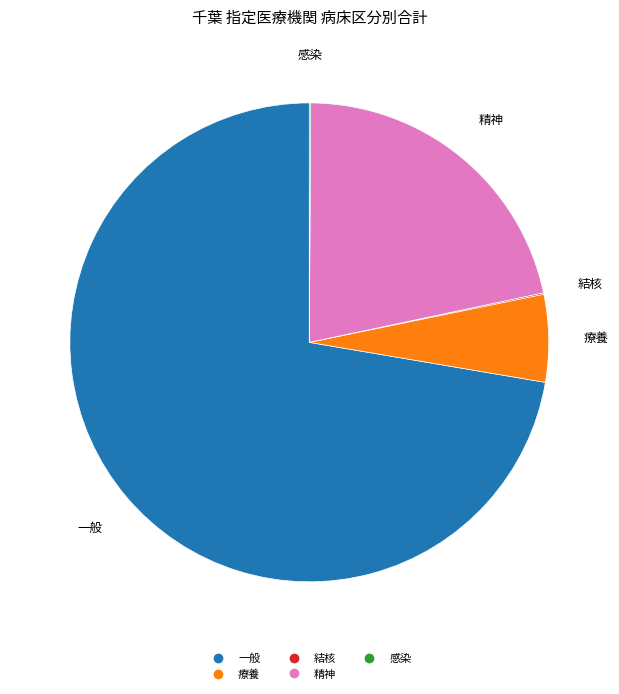

Does any single category account for the majority?

Yes